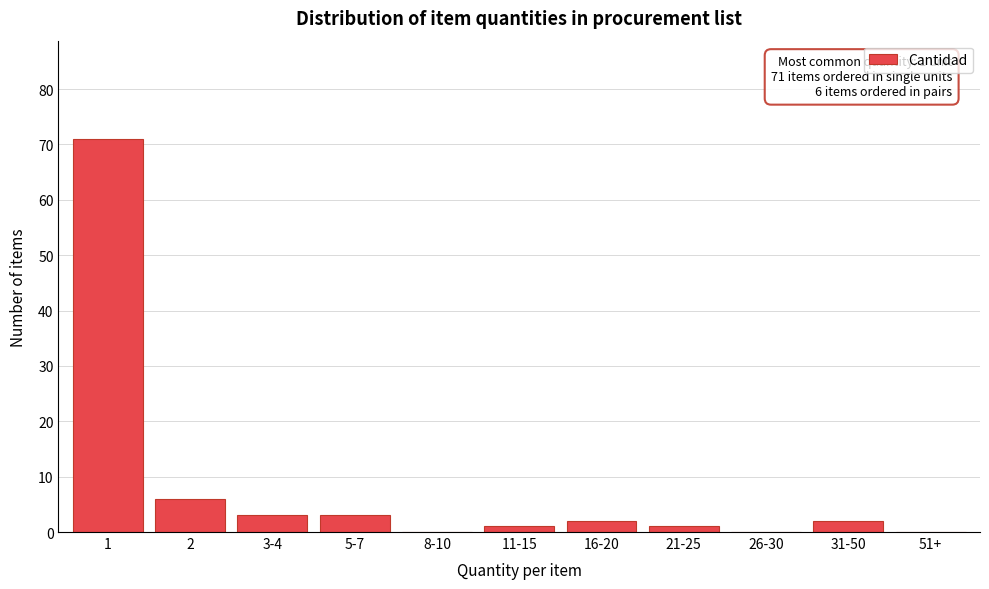

Reading right to left, extract all data points from this chart.

51+=0	31-50=2	26-30=0	21-25=1	16-20=2	11-15=1	8-10=0	5-7=3	3-4=3	2=6	1=71